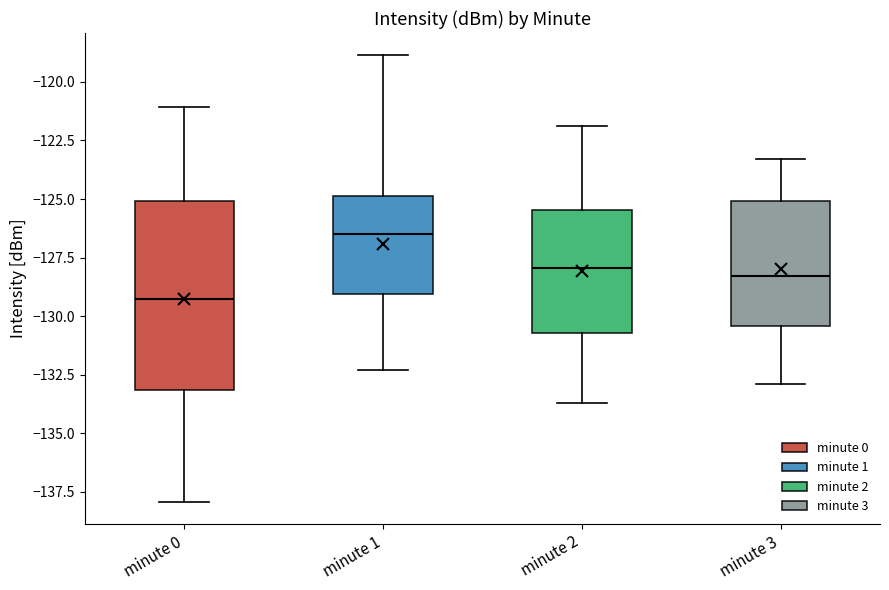

Where does the median line of the box for minute 2 sit on the y-axis? The values are not printed on the chart, so give them approximately, as read against the axis.

-128.0